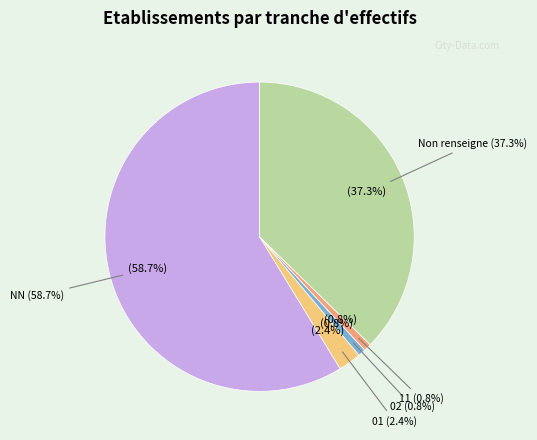

What is the ratio of the value at NN to the value at 11?

74.0